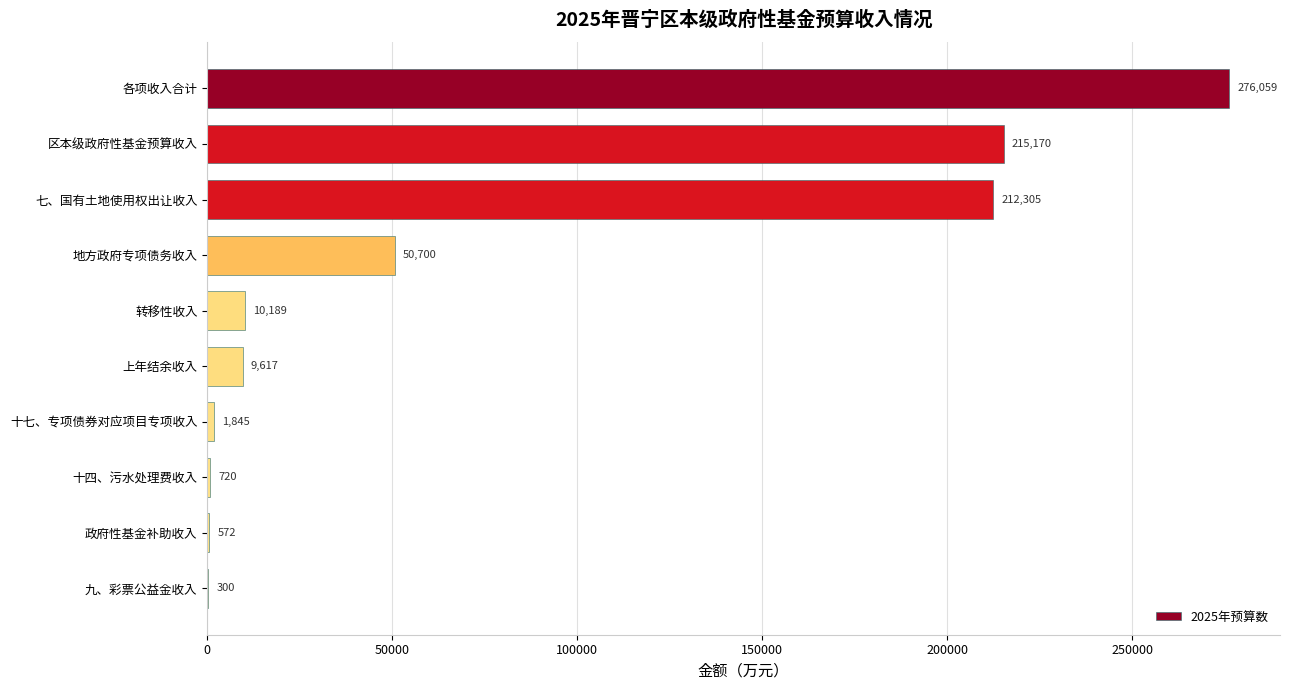

True or false: the data shows 50700 at 地方政府专项债务收入.

True